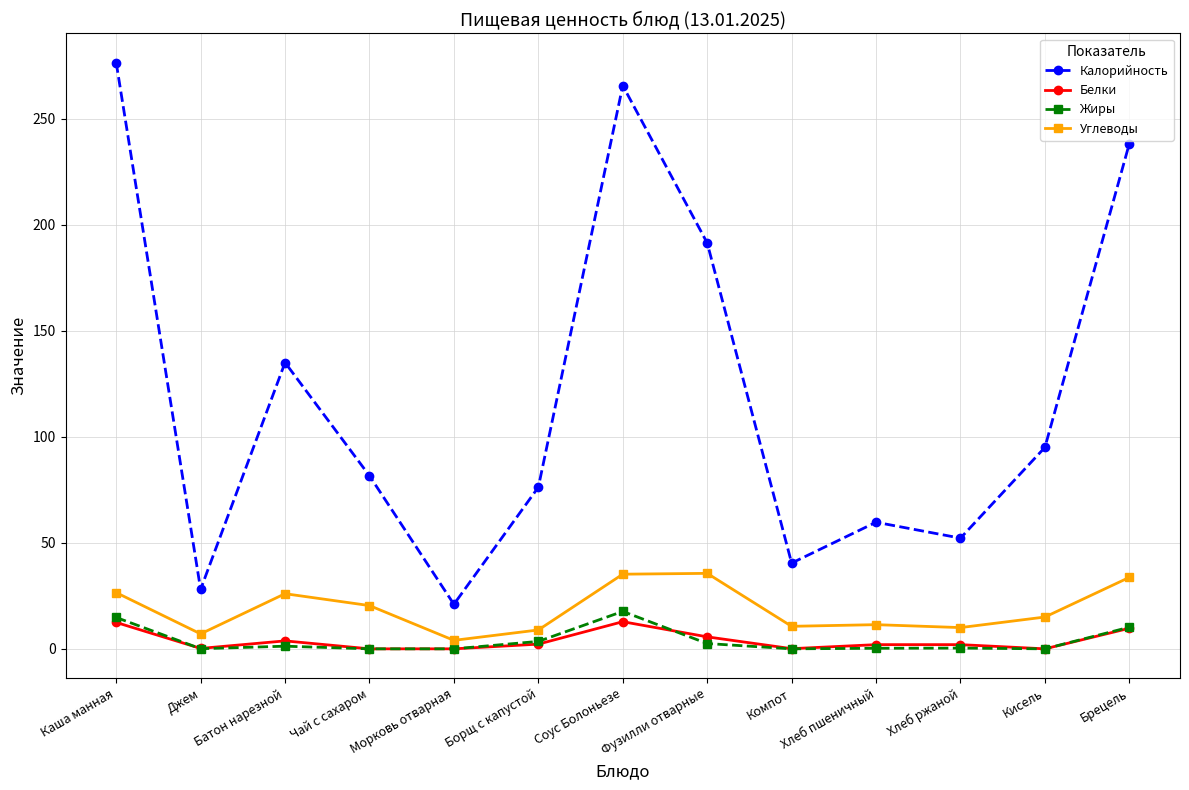

Is it true that Калорийность equals 312.5 at Фузилли отварные?

False